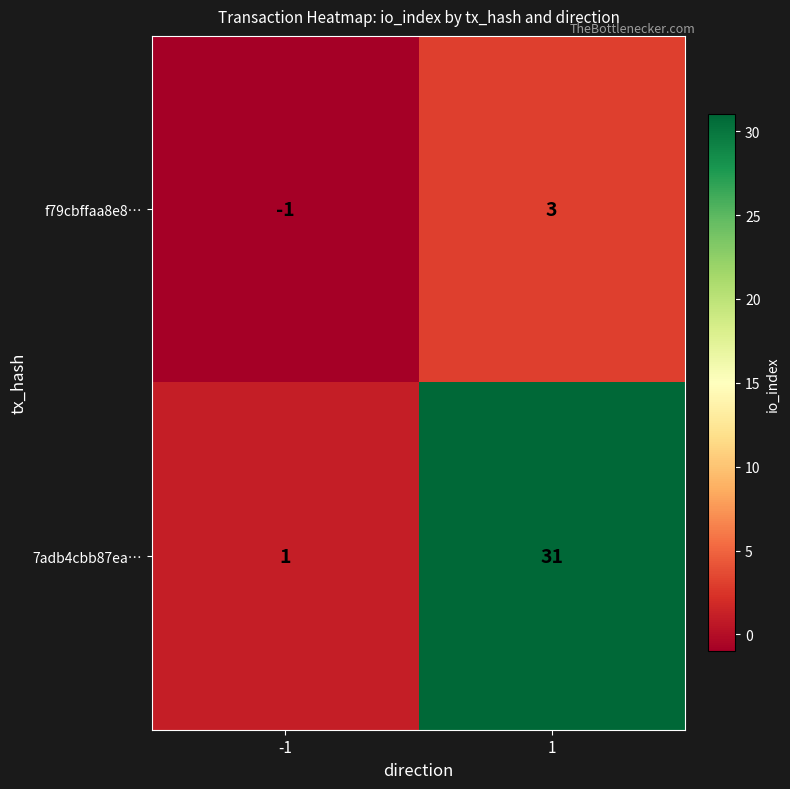

Which series has the largest total across all categories?

7adb4cbb87ea…